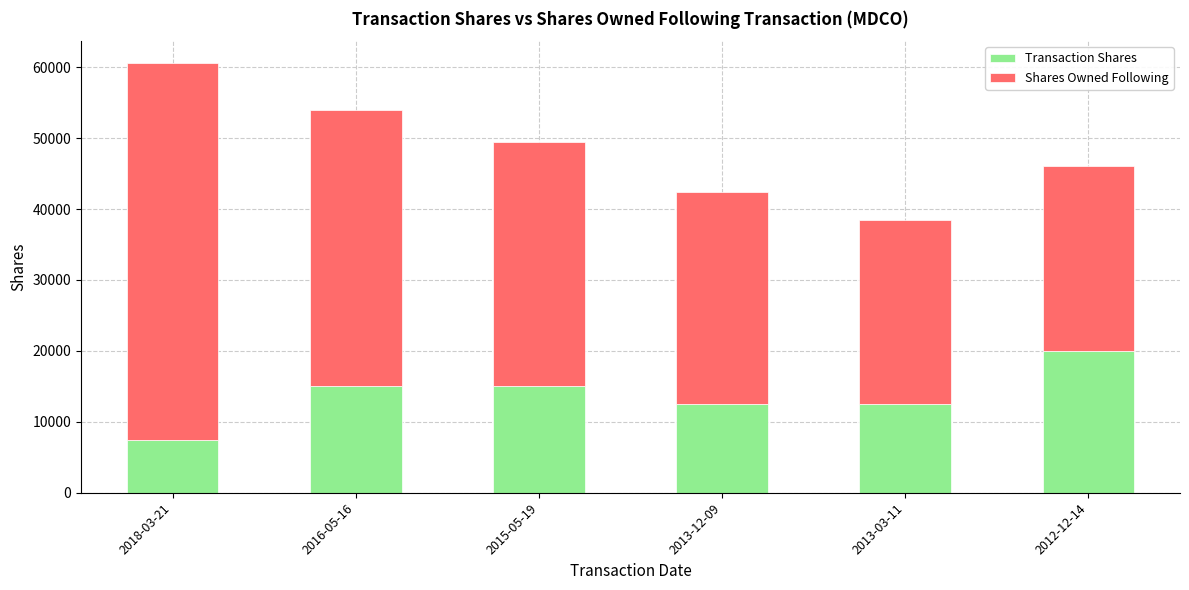

How many categories are shown in the chart?

6